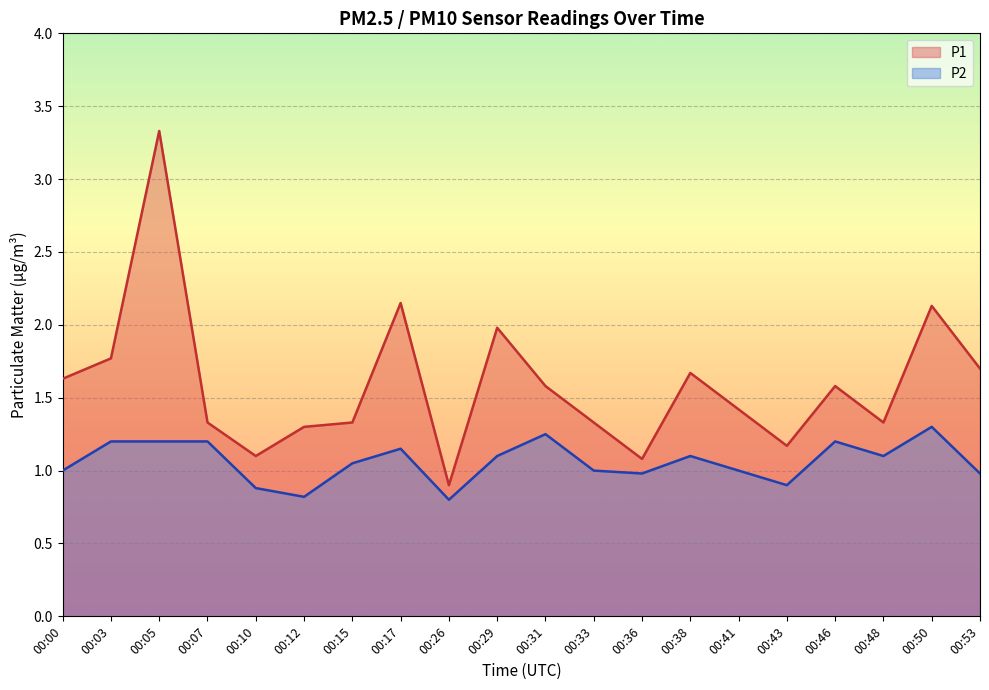

The P2 series shows 0.7 at 00:46. True or false?

False